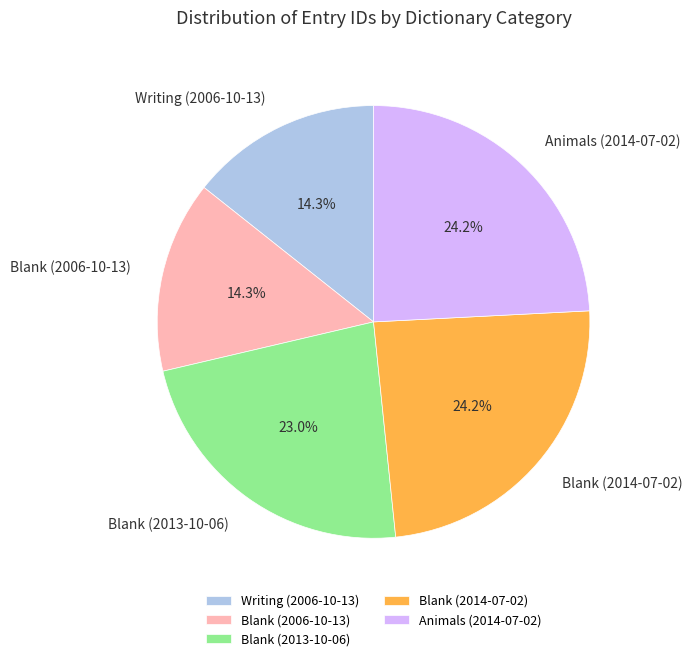

Which has a higher value, Blank (2013-10-06) or Writing (2006-10-13)?

Blank (2013-10-06)